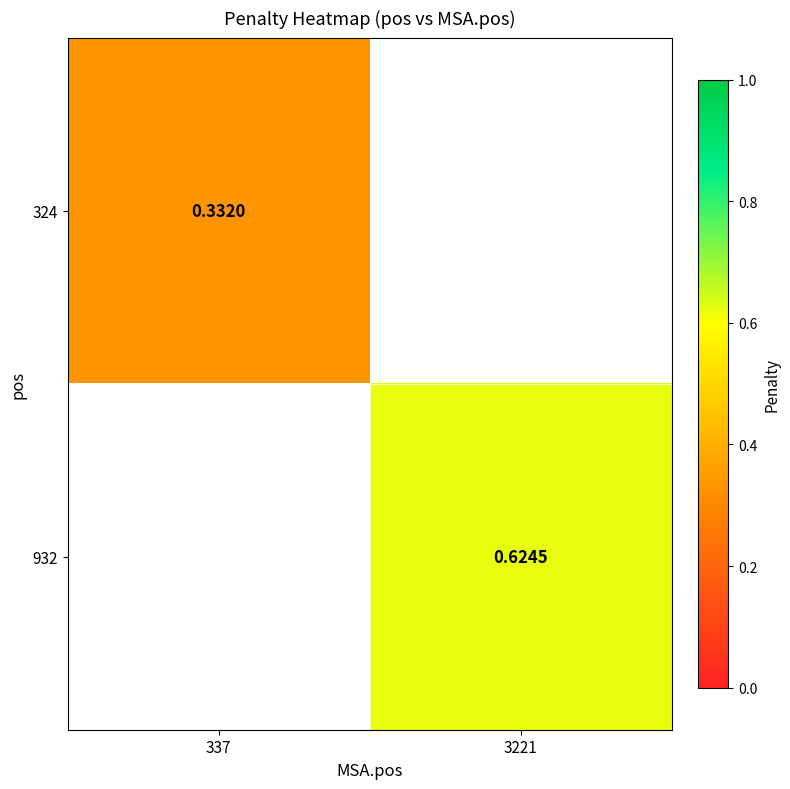

At how many categories does at least one series exceed 0?

2